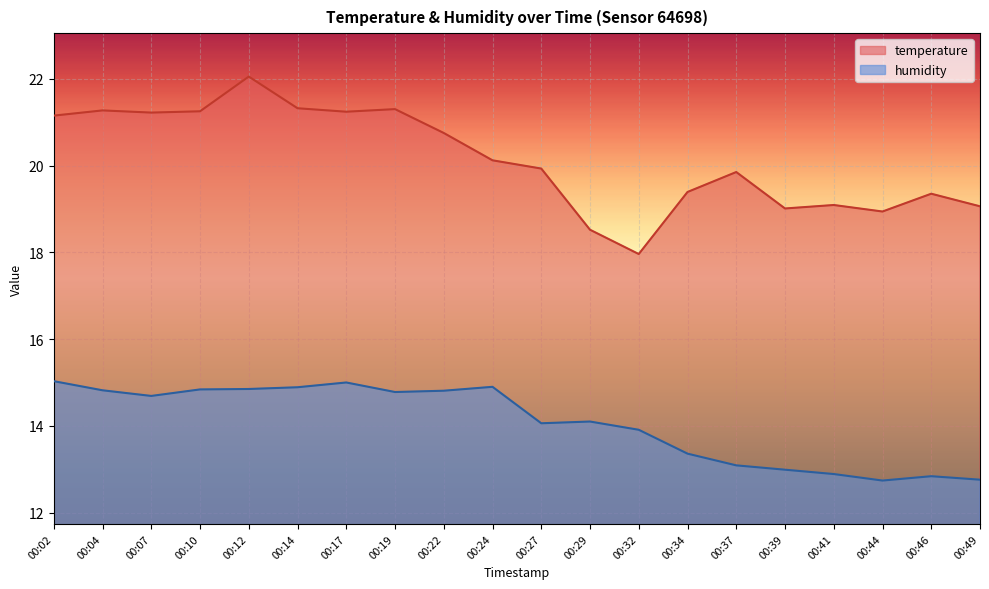

Which has a higher value, 00:27 or 00:19?

00:19